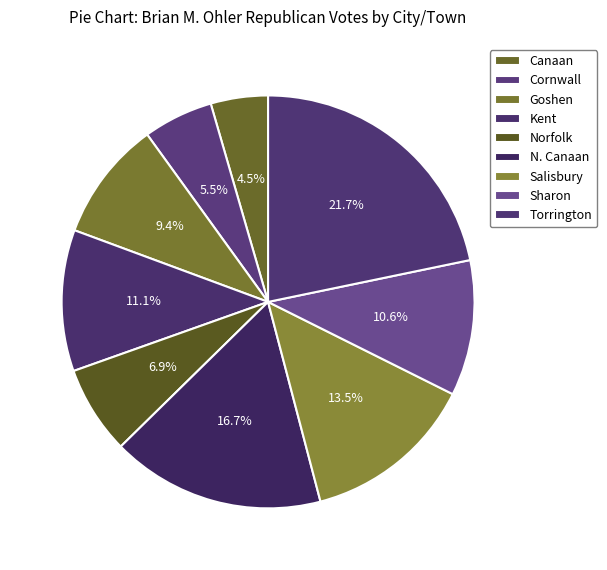

True or false: Norfolk accounts for 15% of the total.

False